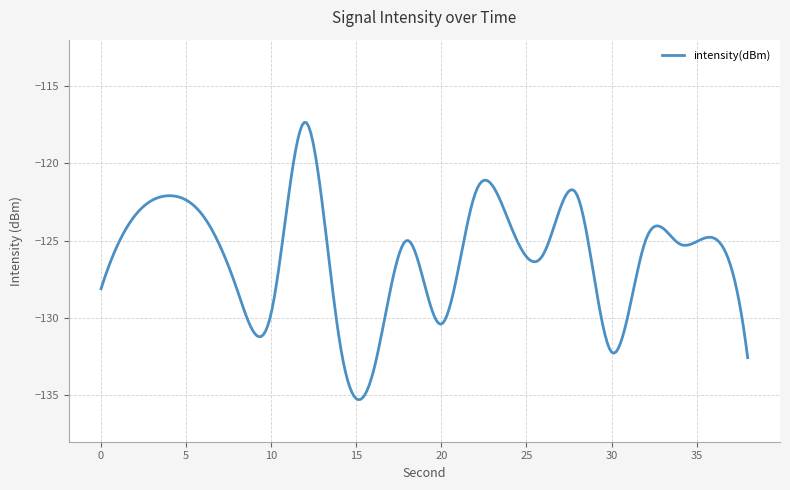

What is the smallest value displayed?

-135.3